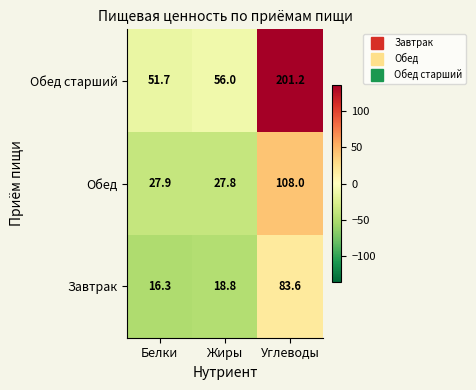

Rank the categories by Завтрак value from lowest to highest.

Белки, Жиры, Углеводы